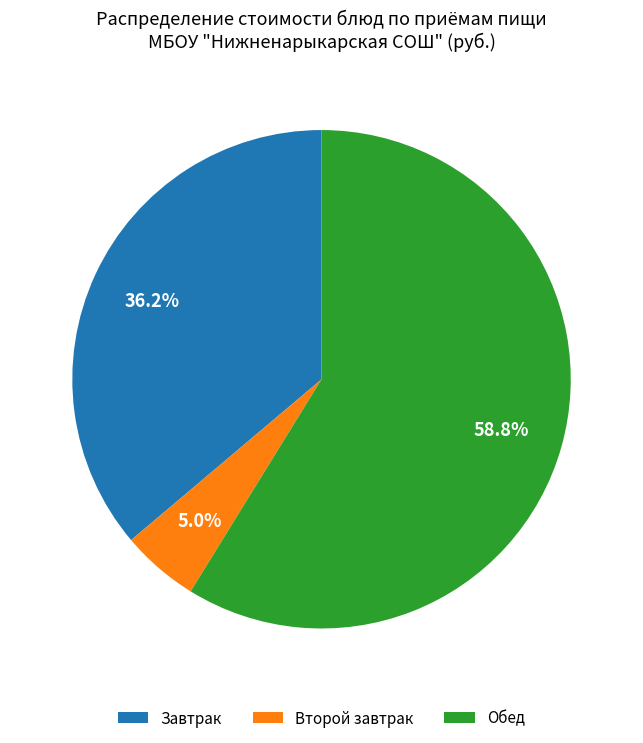

How many slices are in this pie chart?

3